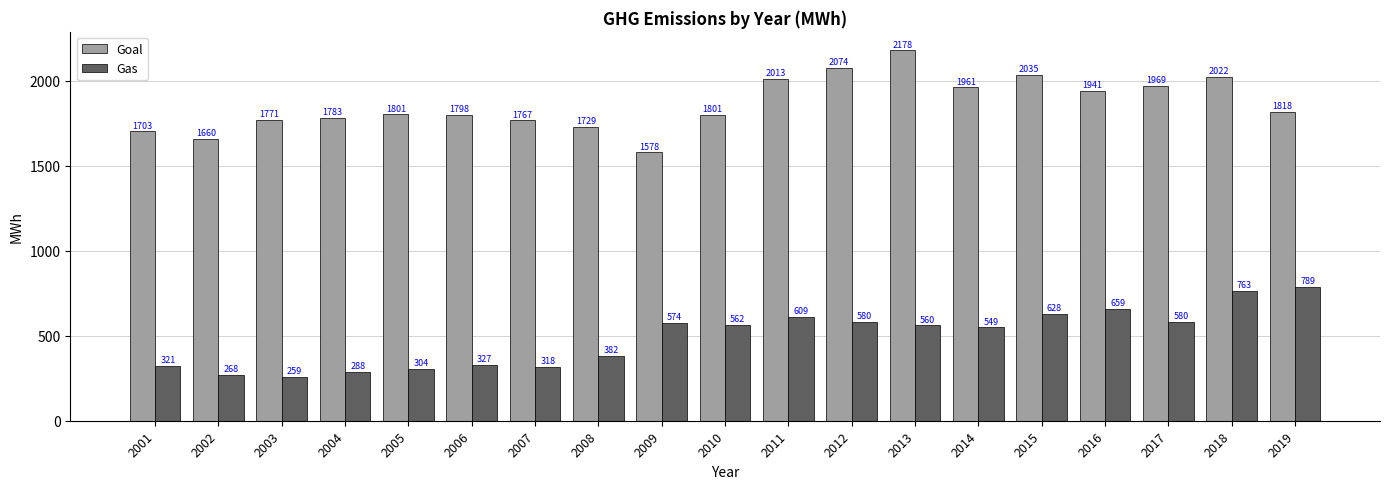

Between 2007 and 2010, which series saw the biggest shift?

Gas